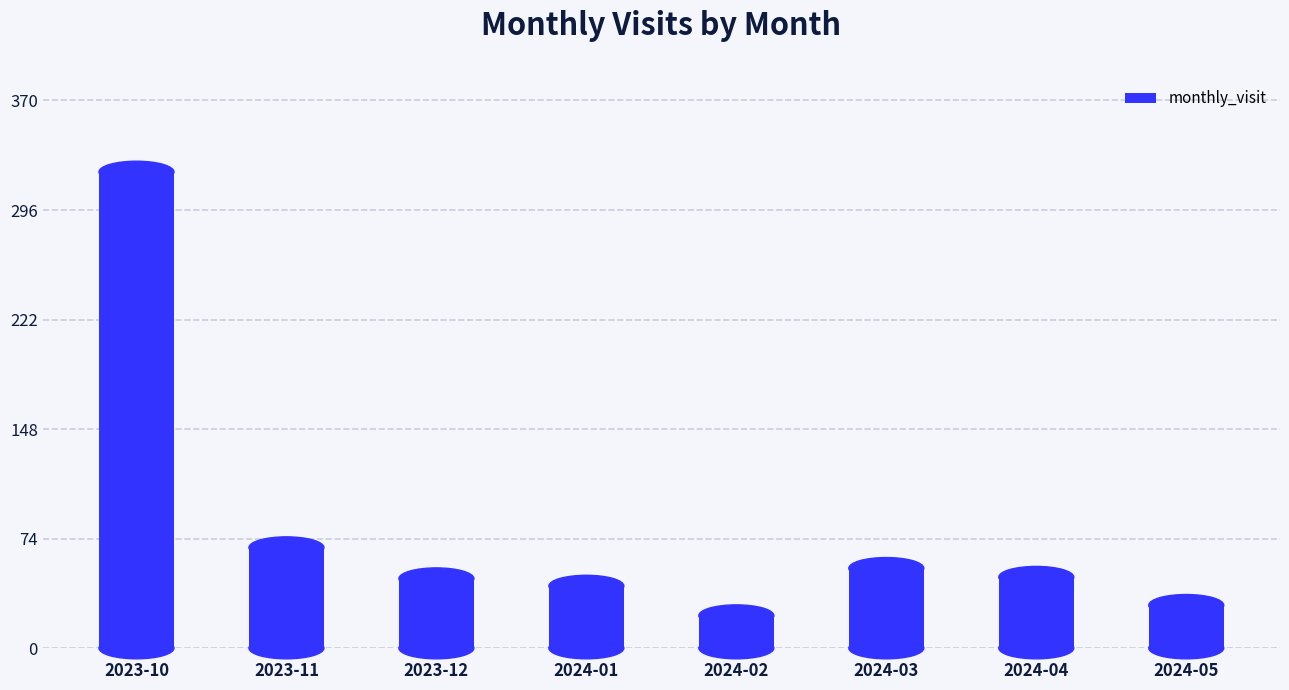

What is the smallest value displayed?

22